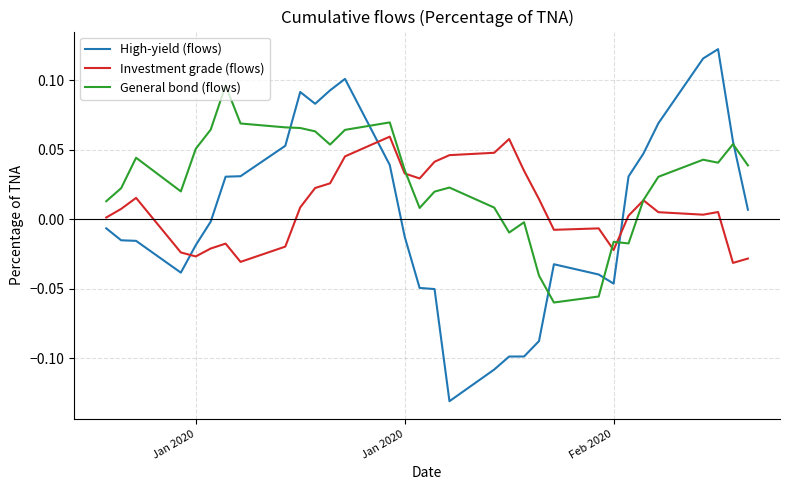

Is this an area chart (filled region under the line)?

No